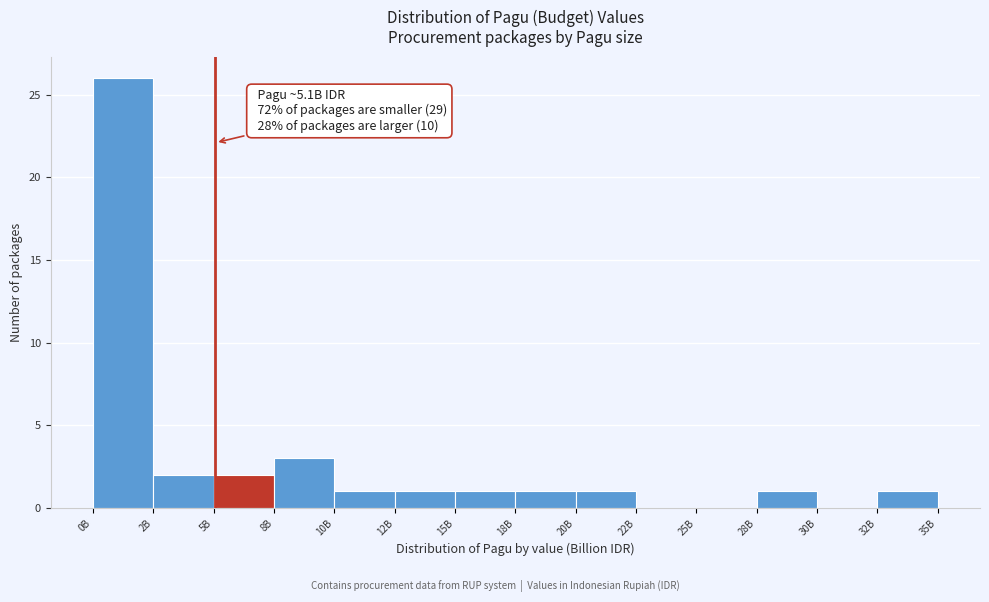

Reading left to right, what are all the values shown in this chart?

0B=26	2B=2	5B=2	8B=3	10B=1	12B=1	15B=1	18B=1	20B=1	22B=0	25B=0	28B=1	30B=0	32B=1